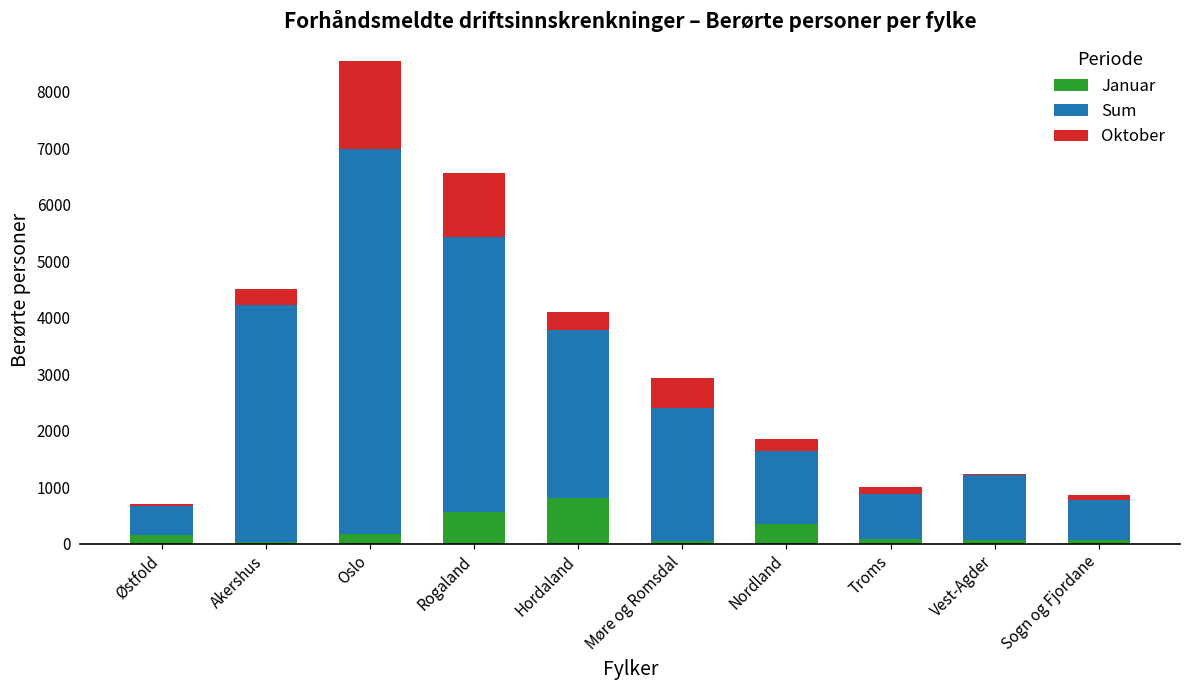

What is the maximum value for Januar?

815